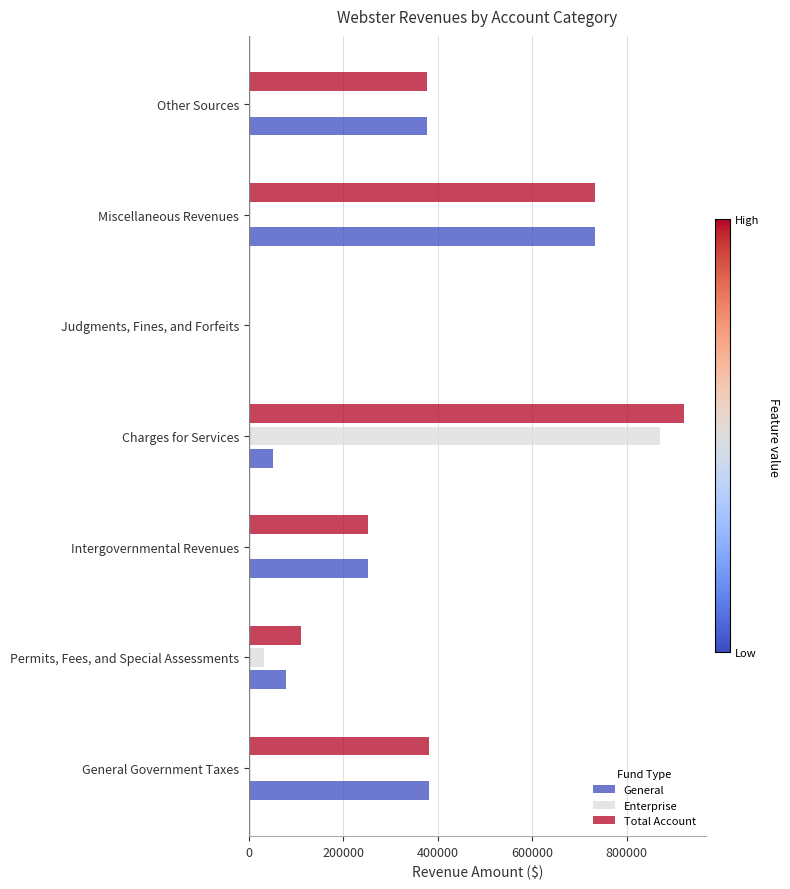

What is the sum of the Enterprise values at Permits, Fees, and Special Assessments and General Government Taxes?

31500